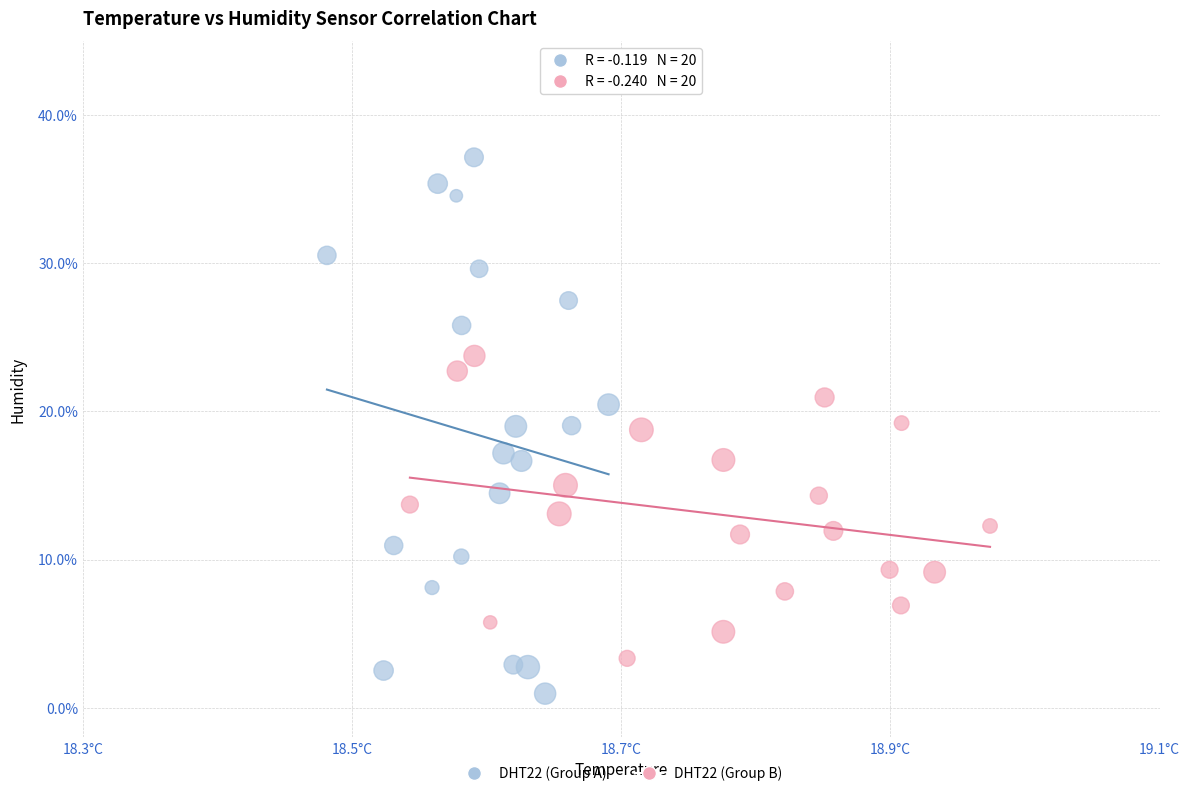

Which series has the largest Y range (max minus min)?

DHT22 (Group A)